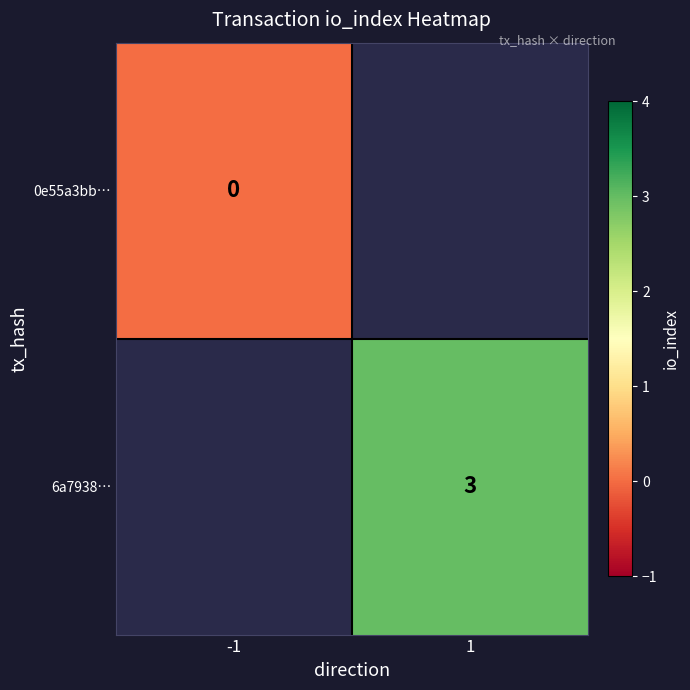

Which series has the widest spread of values?

0e55a3bb…